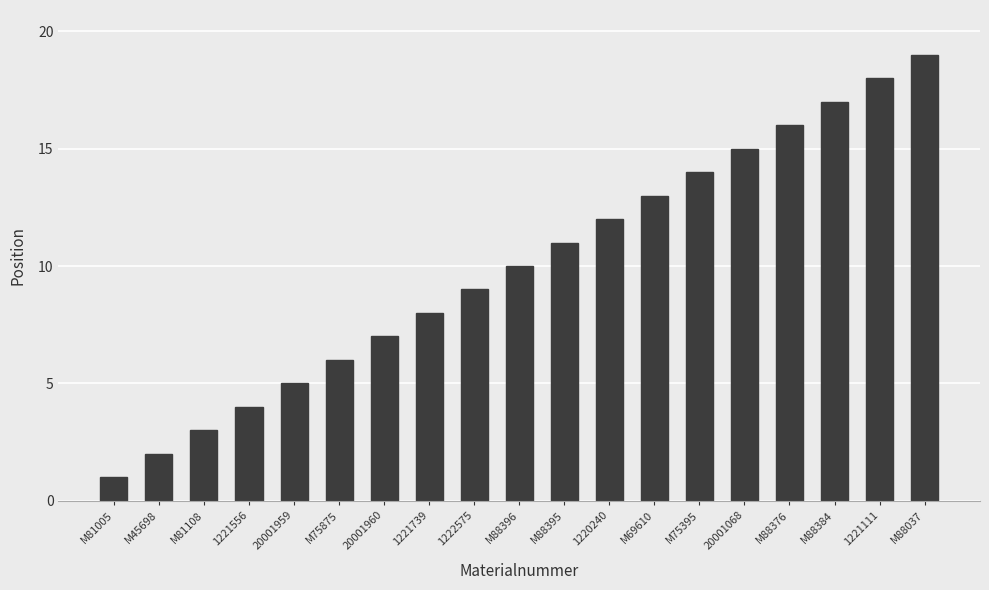

List the labels in order of value, largest first.

M88037, 1221111, M88384, M88376, 20001068, M75395, M69610, 1220240, M88395, M88396, 1222575, 1221739, 20001960, M75875, 20001959, 1221556, M81108, M45698, M81005